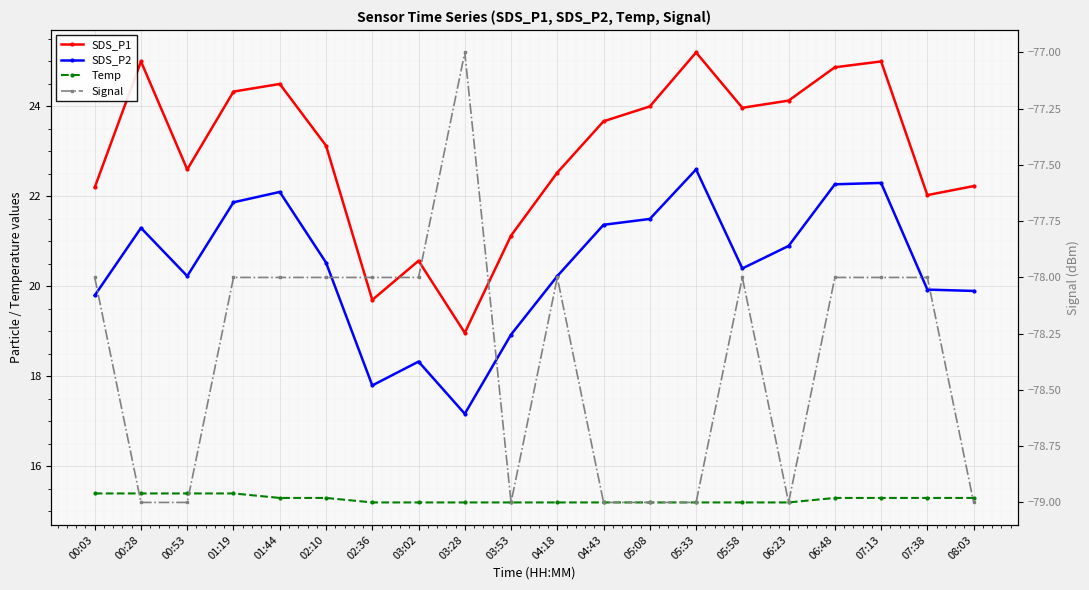

Is it true that Signal equals -77.0 at 03:28?

True